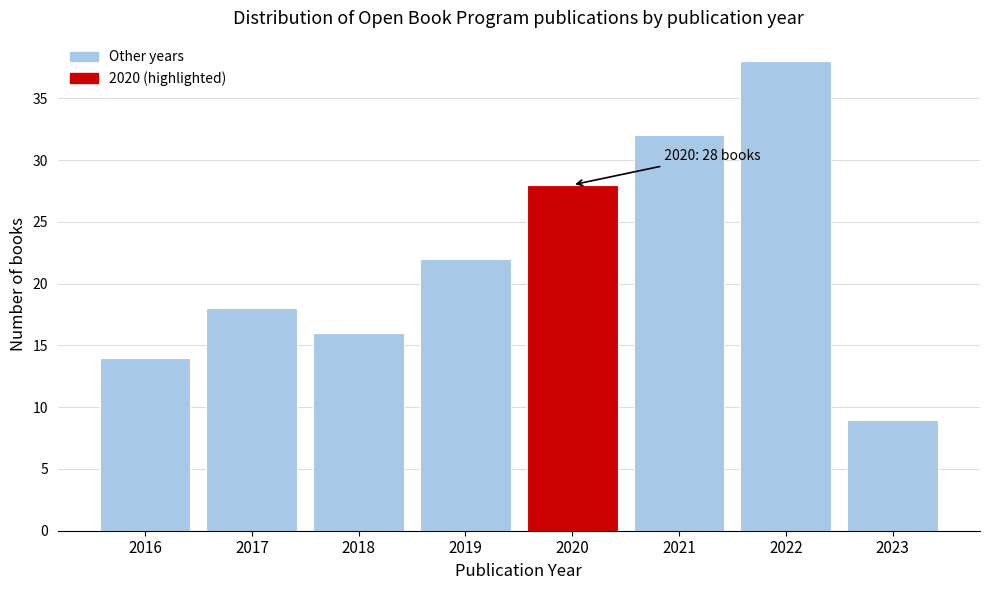

Reading left to right, what are all the values shown in this chart?

2016=14	2017=18	2018=16	2019=22	2020=28	2021=32	2022=38	2023=9